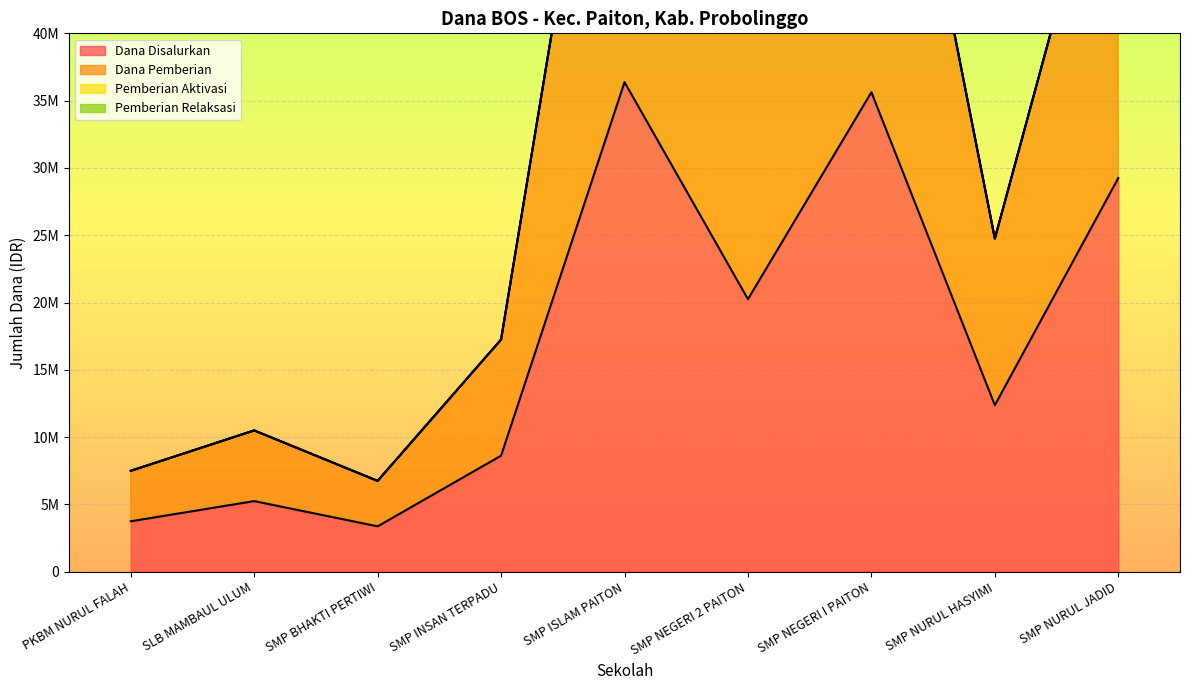

What is the label of the 4th point from the left?

SMP INSAN TERPADU